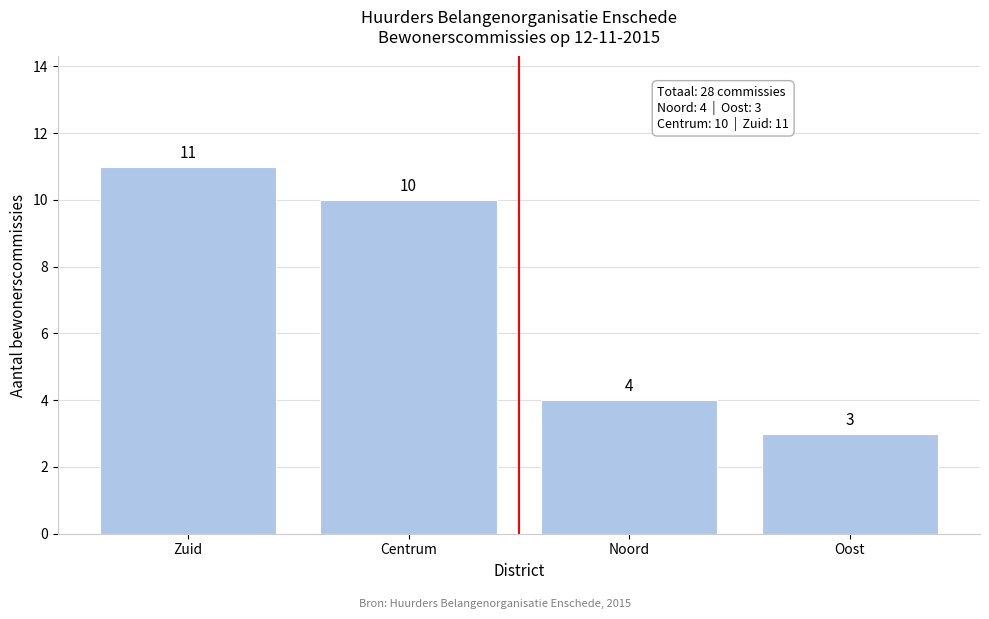

Reading left to right, what are all the values shown in this chart?

Zuid=11	Centrum=10	Noord=4	Oost=3